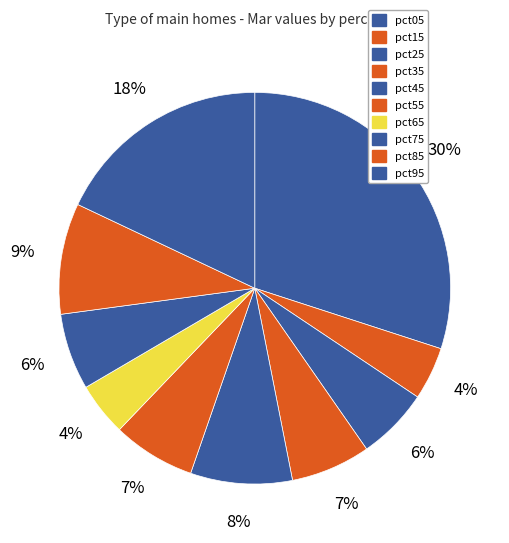

What percentage do pct15 and pct85 together represent?

13.5%